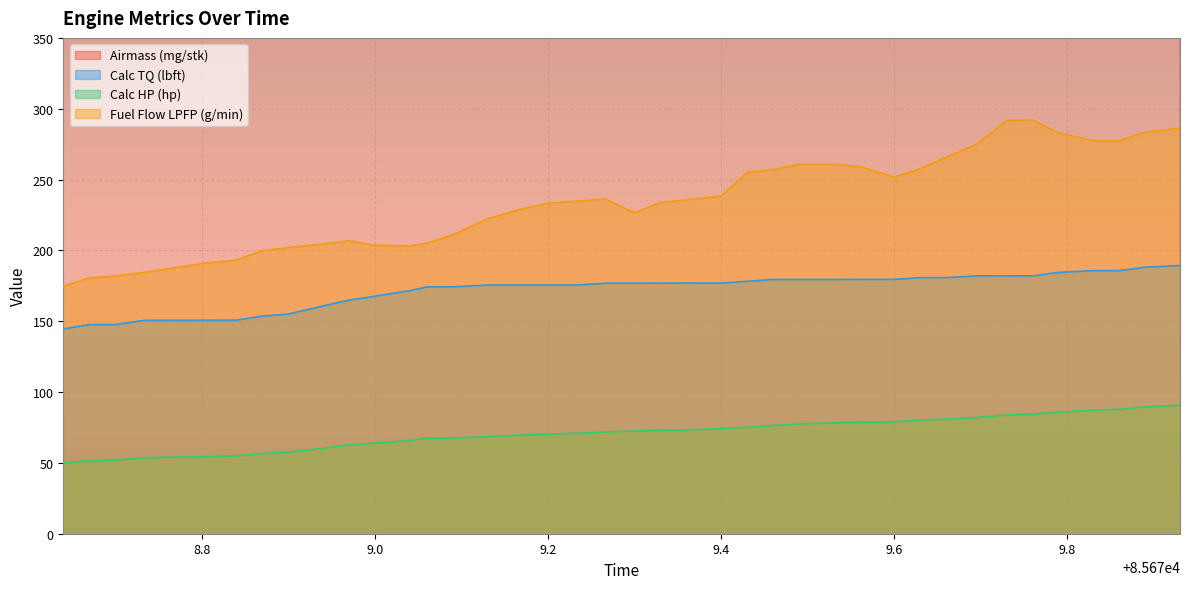

What is the maximum value for Calc HP (hp)?

90.7